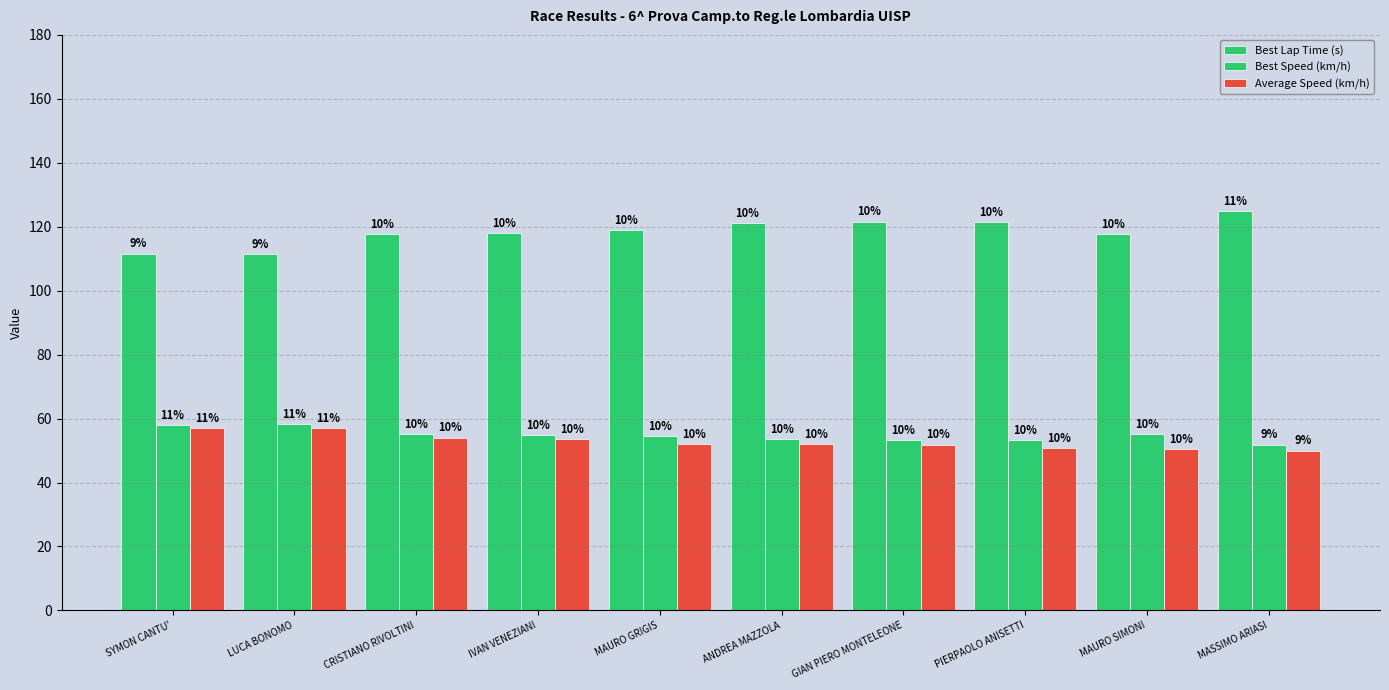

How many groups of bars are there?

10